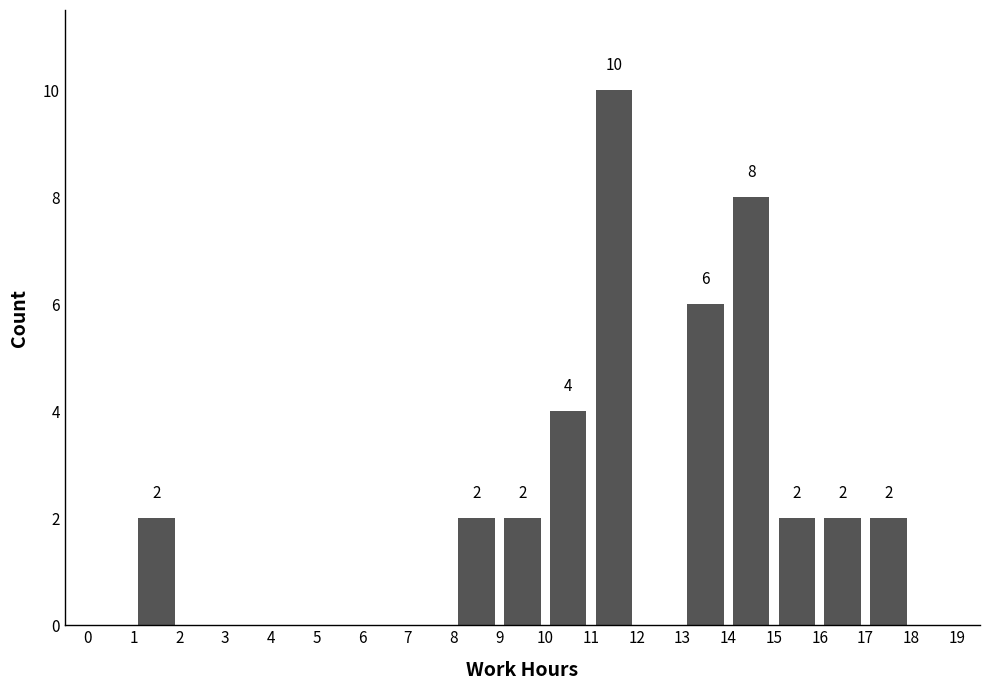

Which range on the x-axis has the tallest bar?

11 to 12